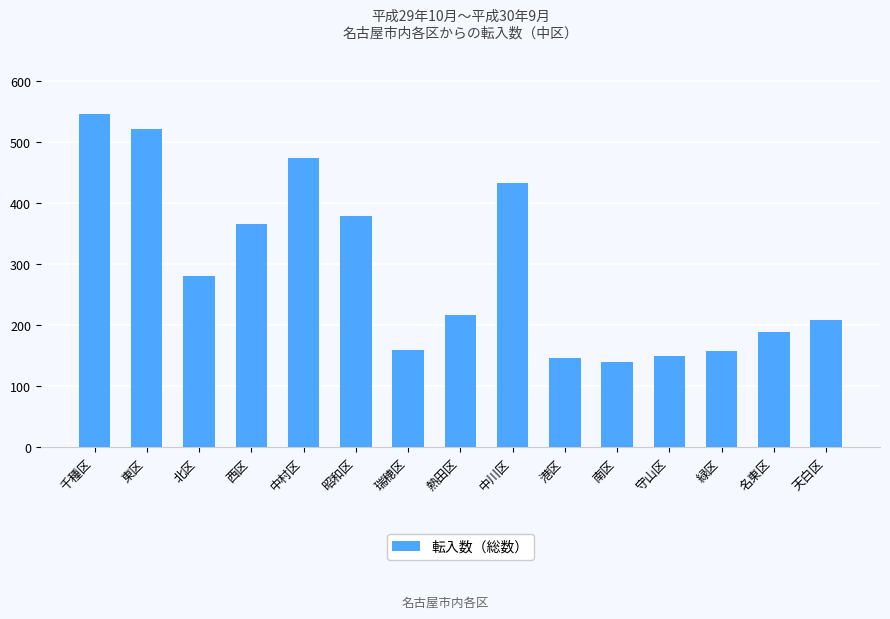

Where is the data nearest to the value 342?

西区